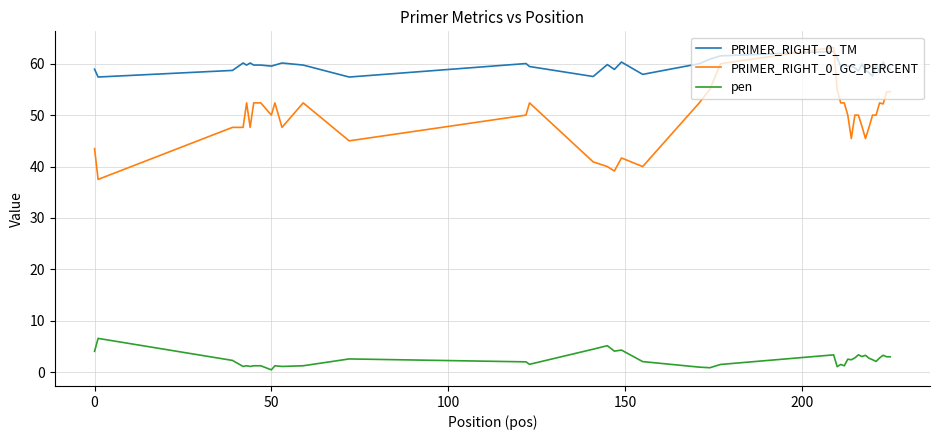

What is the minimum value for PRIMER_RIGHT_0_TM?

57.4